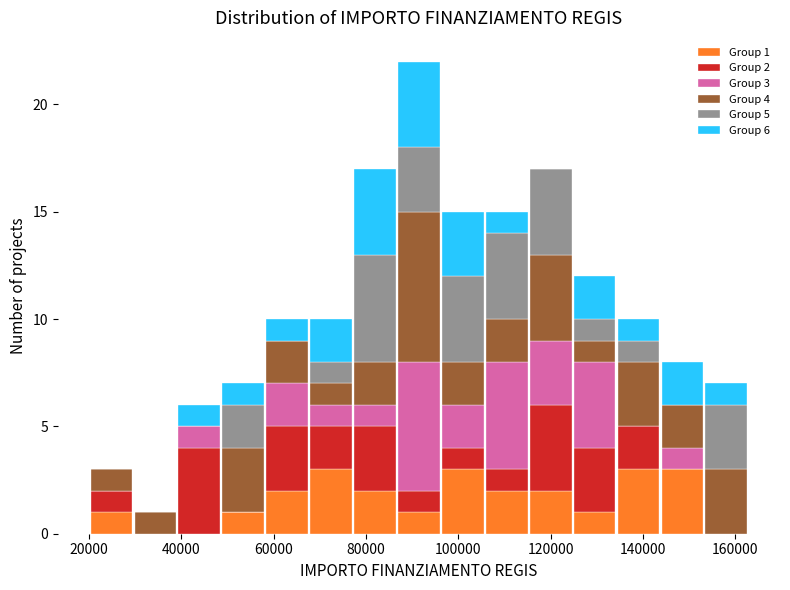

Which range on the x-axis has the tallest stacked bar (by total height)?

86000 to 96000